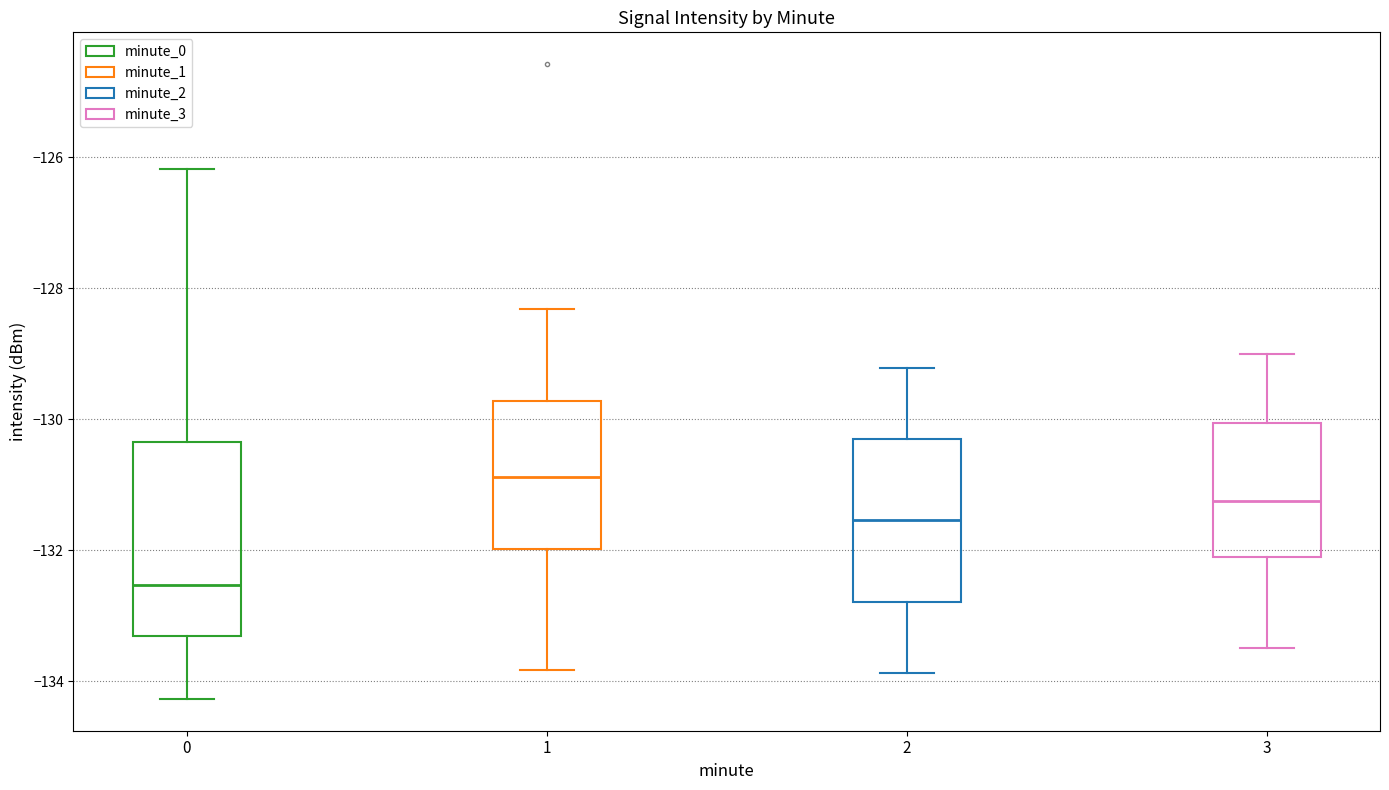

Comparing the boxes themselves (not the whiskers), which one is the tallest?

0